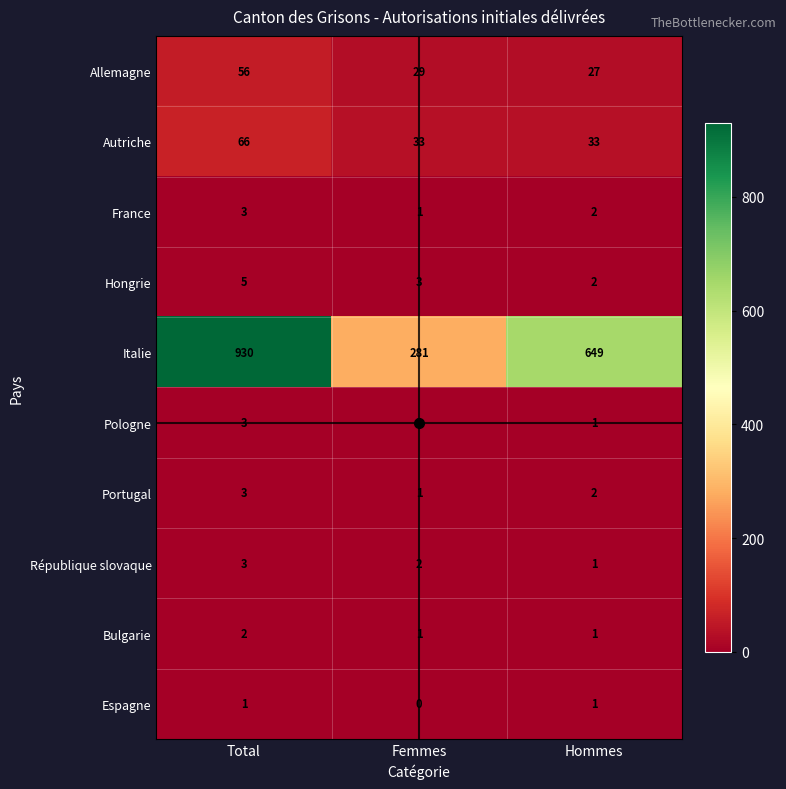

True or false: Italie has a value of 423 at Femmes.

False